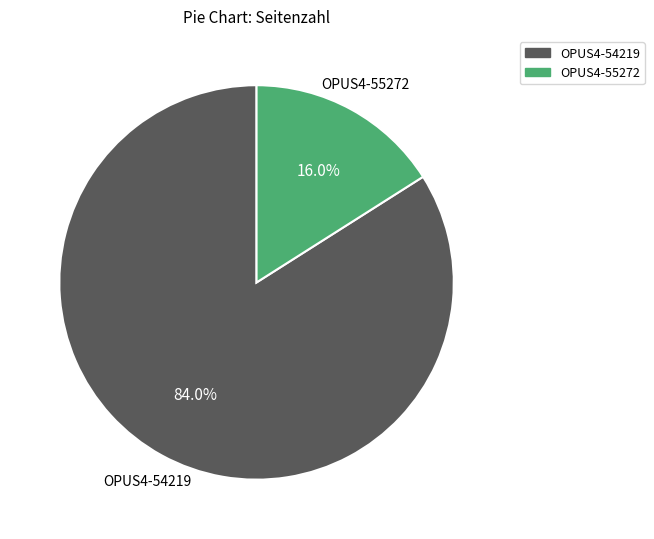

Is it true that OPUS4-55272 is 30% of the pie?

False